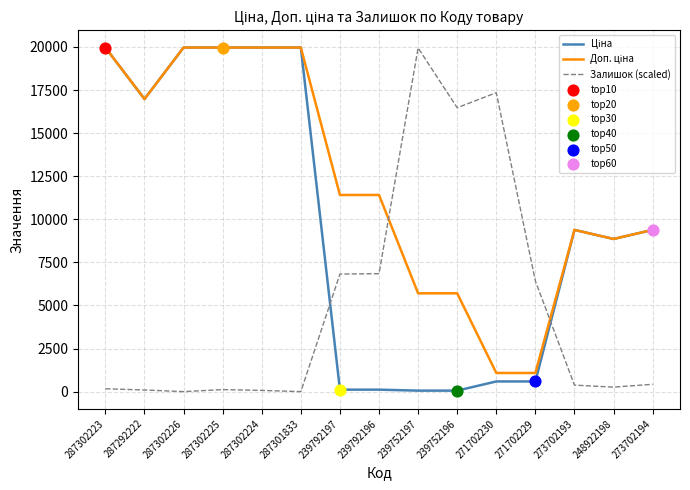

What is the total value across all series at 287302225?

40046.3